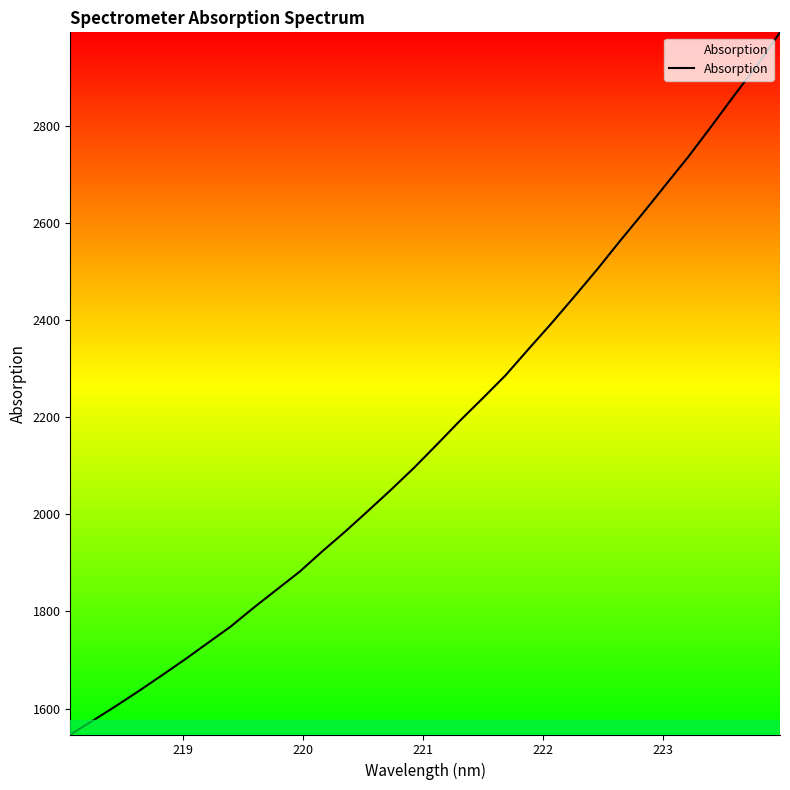

Reading left to right, extract all data points from this chart.

1546.5	1575.4	1605.4	1636.3	1668.3	1700.9	1734.9	1768.7	1807.4	1844.3	1881.2	1923.6	1964.2	2007.0	2050.3	2095.3	2143.2	2191.8	2238.4	2285.7	2339.5	2392.4	2447.5	2503.4	2562.1	2619.2	2677.8	2736.3	2798.5	2862.2	2923.7	2991.8